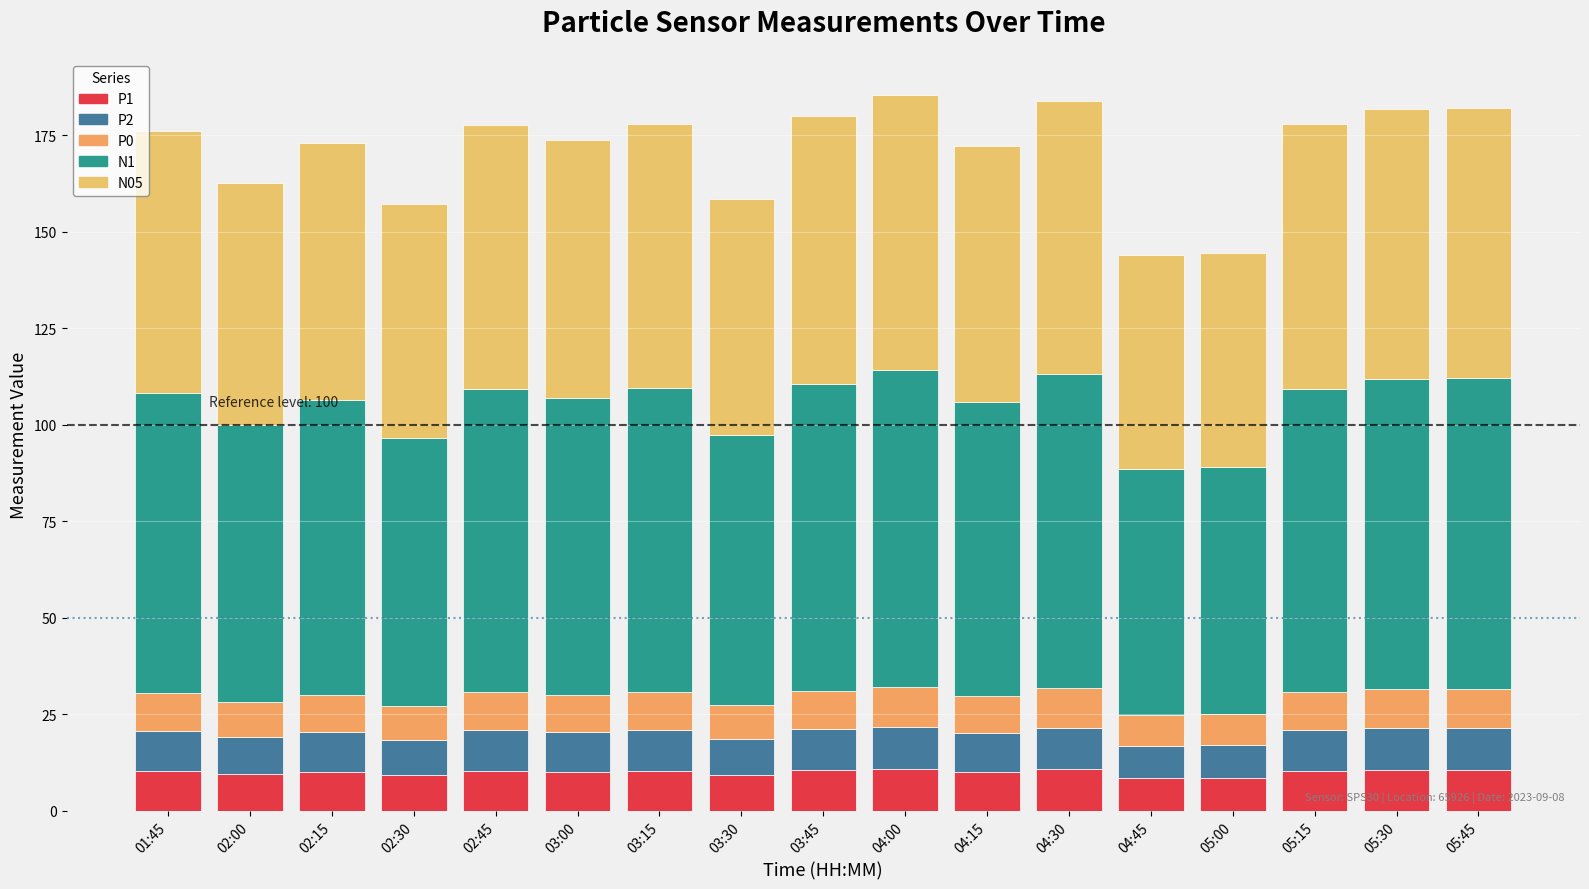

What is the difference between the maximum and minimum values in the N1 series?

18.3